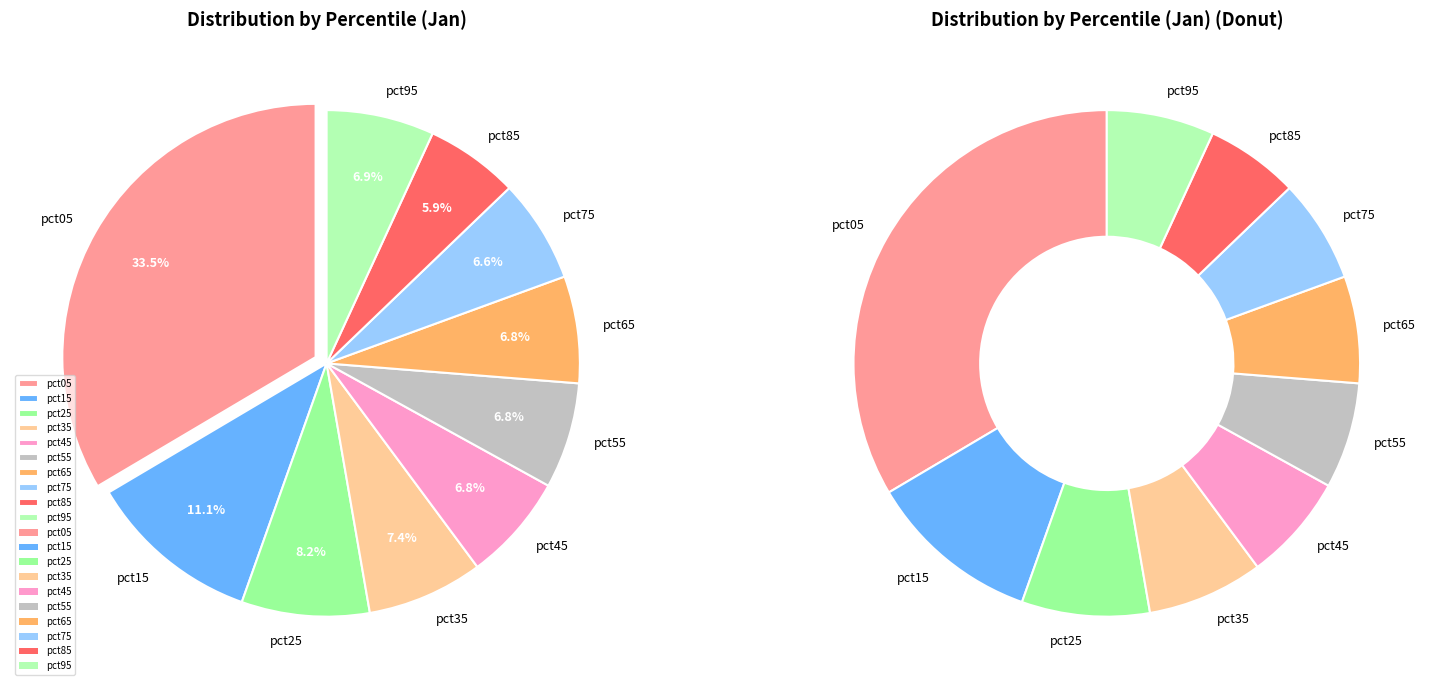

Is there a majority slice in this chart?

No